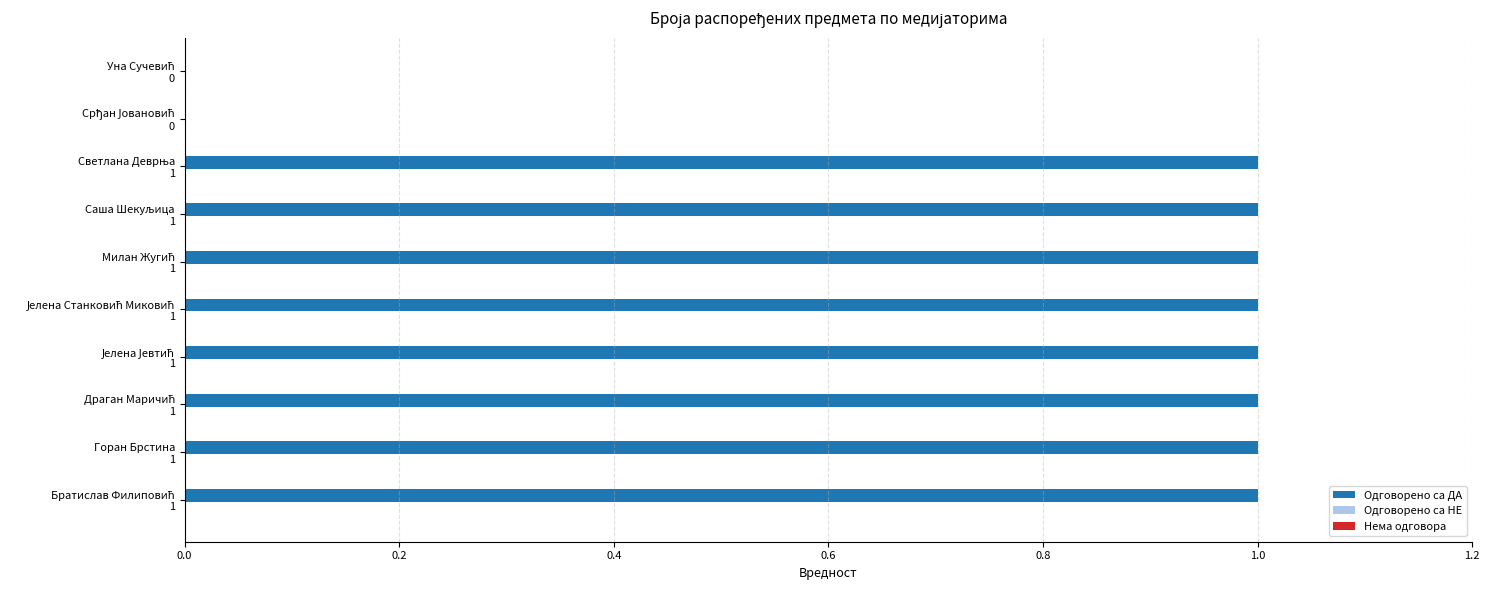

How many categories are shown in the chart?

10